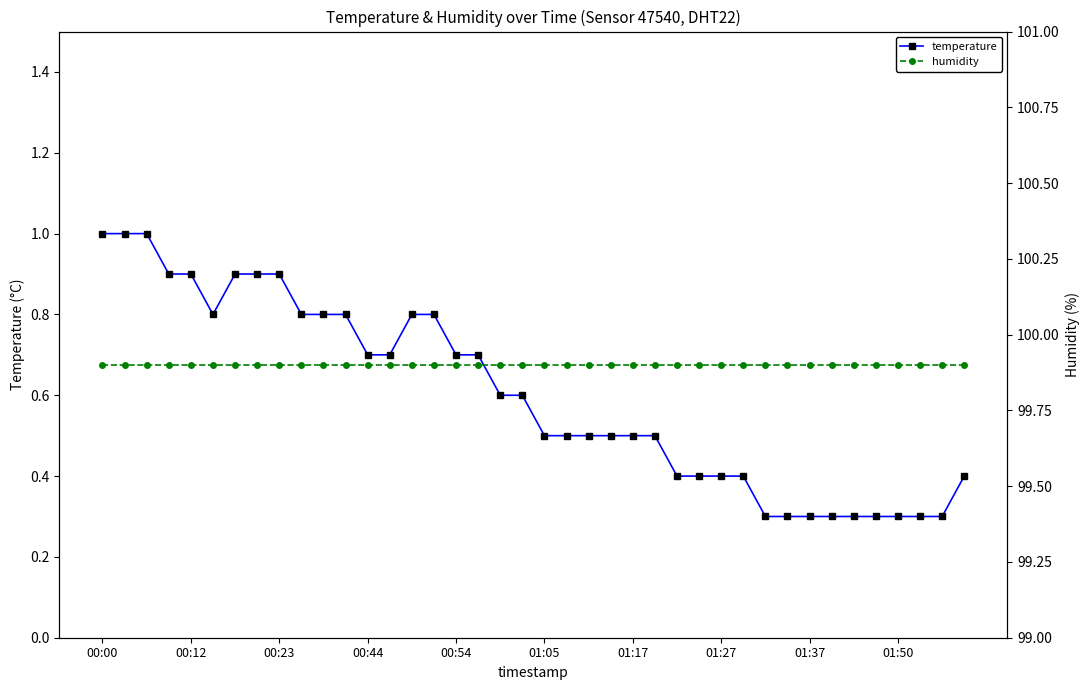

The temperature series shows 0.1 at 34. True or false?

False